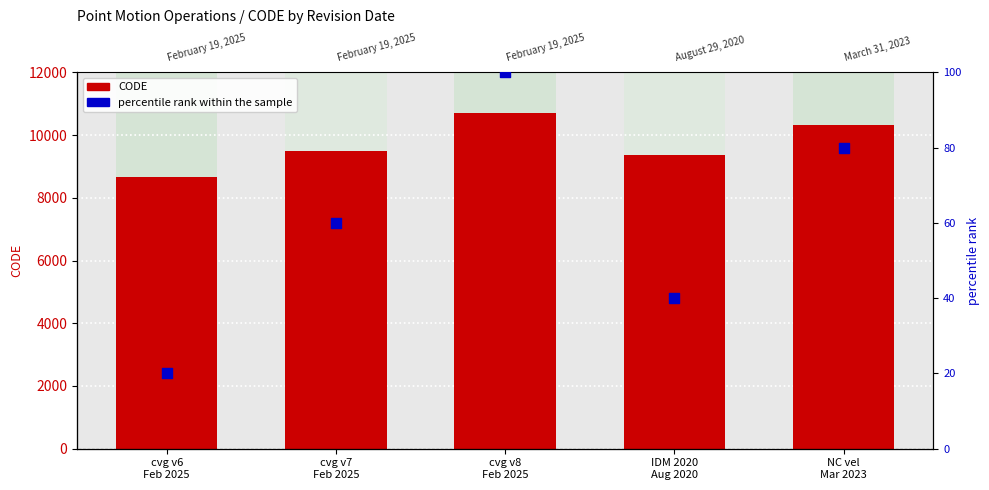

What is the total value across all series at cvg v7
Feb 2025?

9543